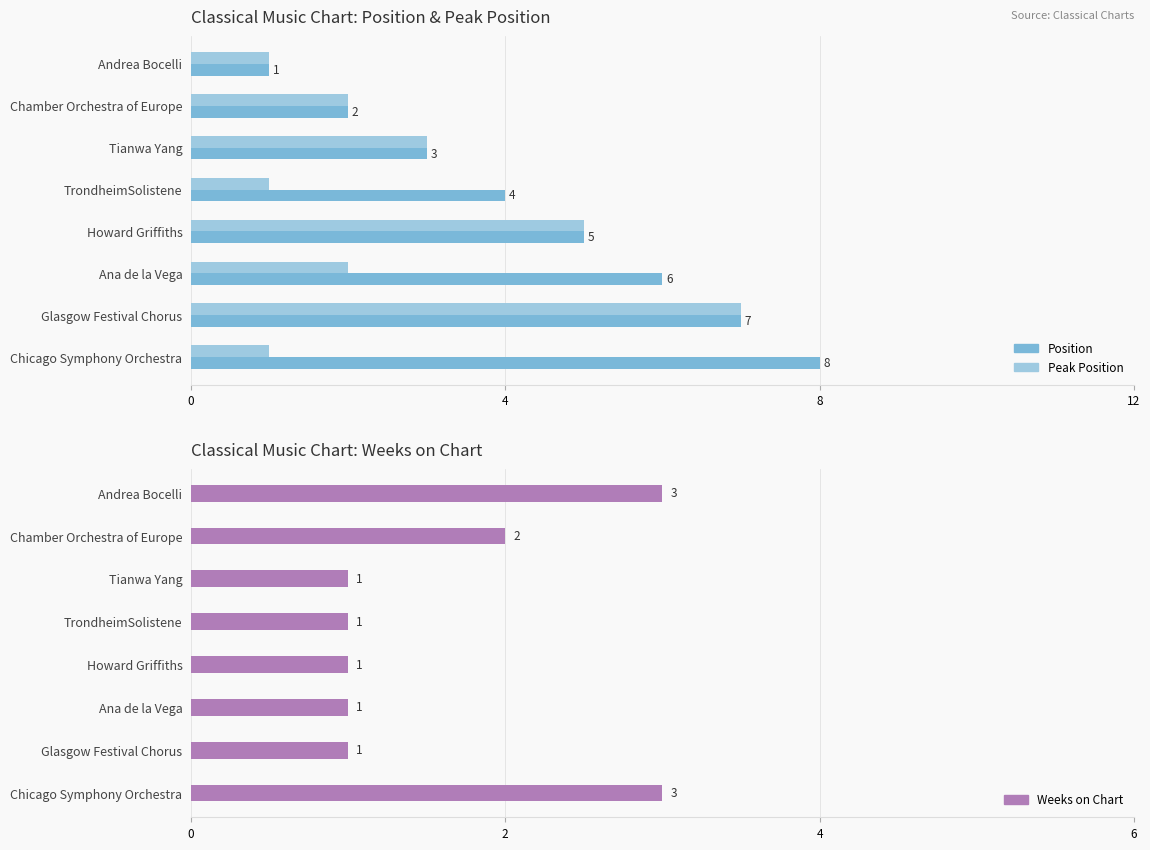

How many bars are there in each group?

3